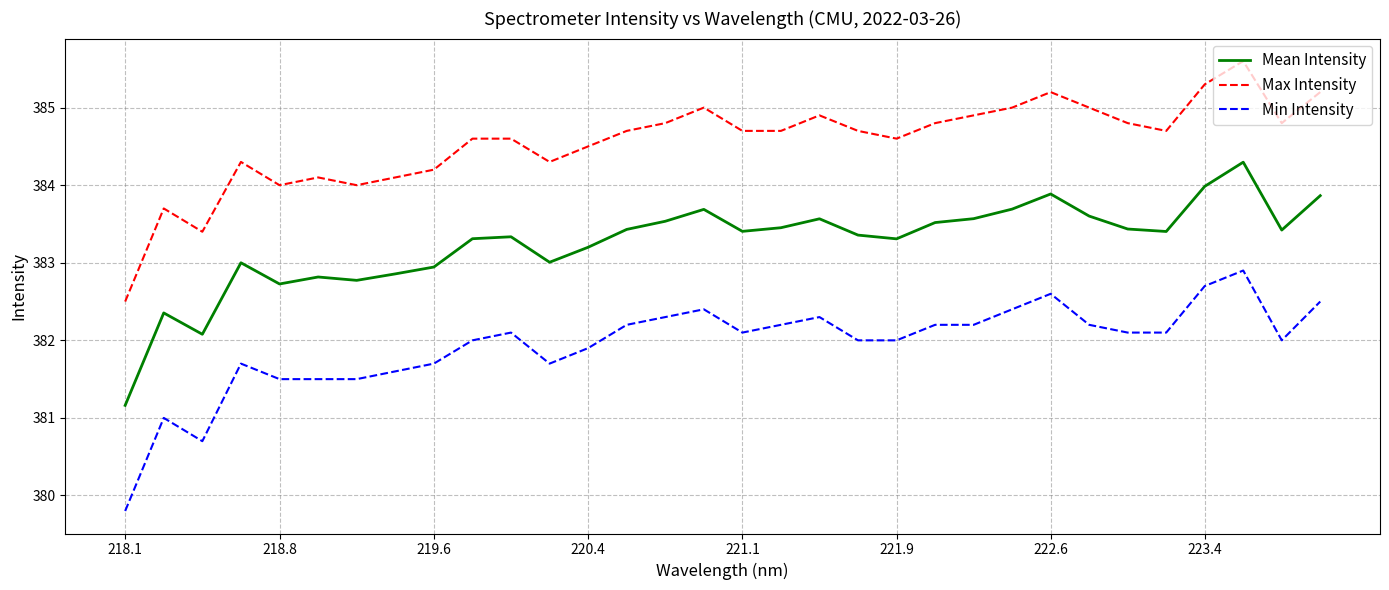

Which series has the largest total across all categories?

Max Intensity